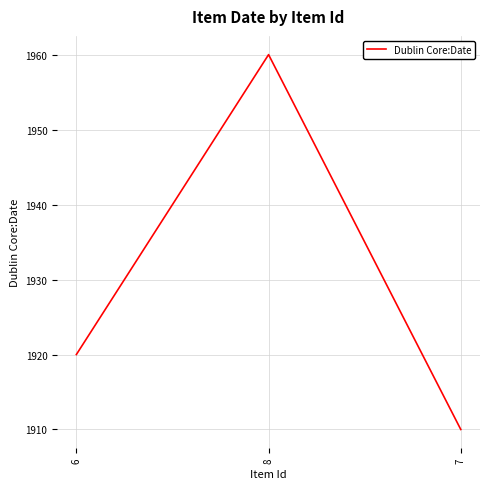

Where is the data nearest to the value 1935?

6